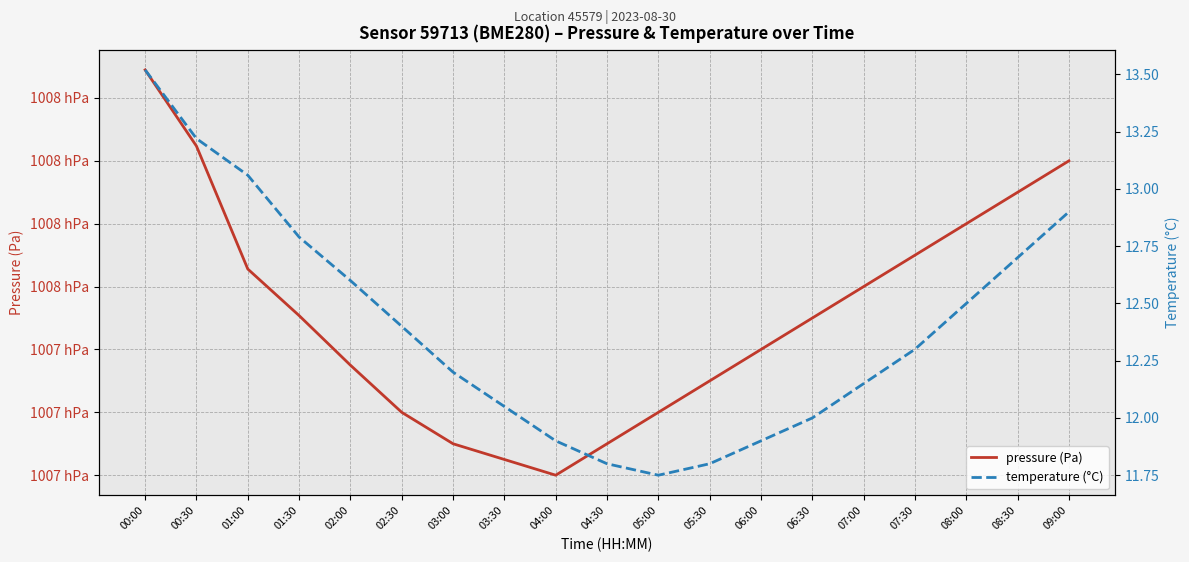

Where is pressure (Pa) nearest to the value 100764?

01:00